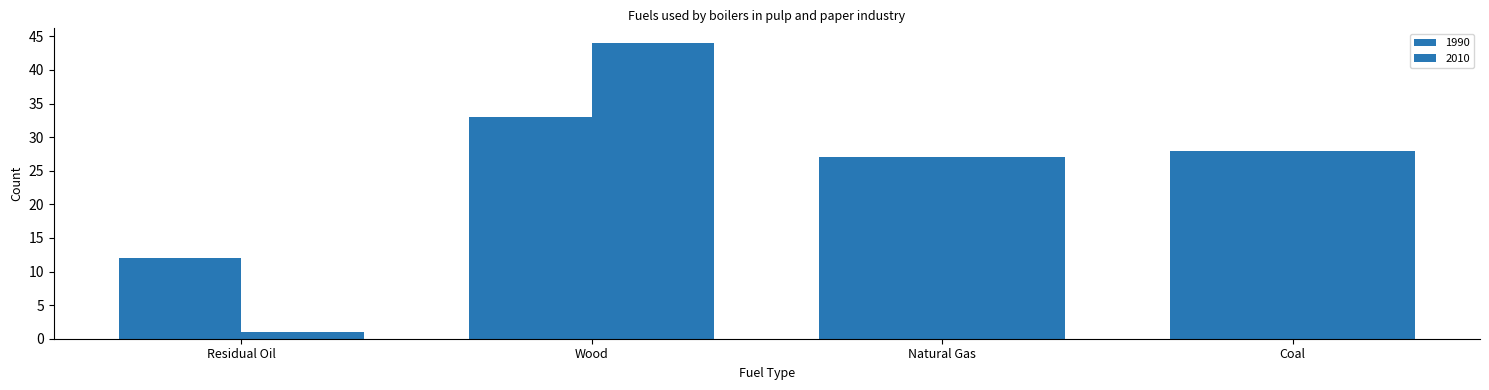

True or false: 1990 has a value of 50 at Coal.

False